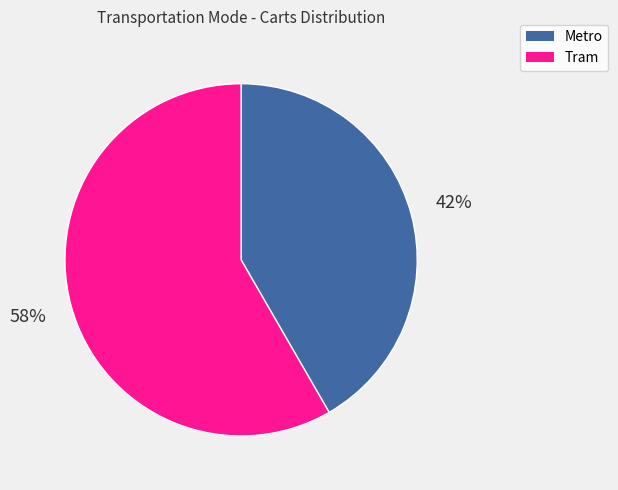

Is it true that Metro is 42% of the pie?

True